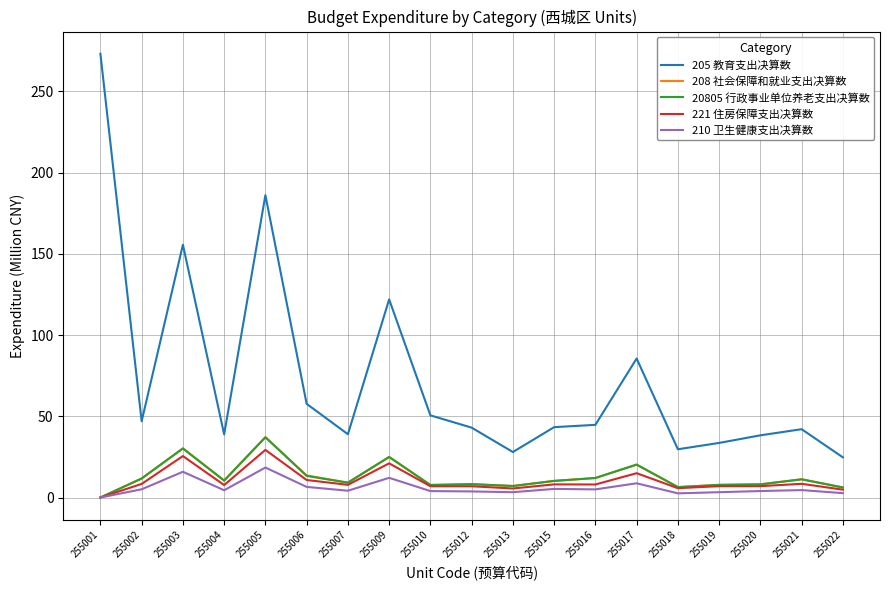

True or false: 205 教育支出决算数 has a value of 91.9 at 255003.

False